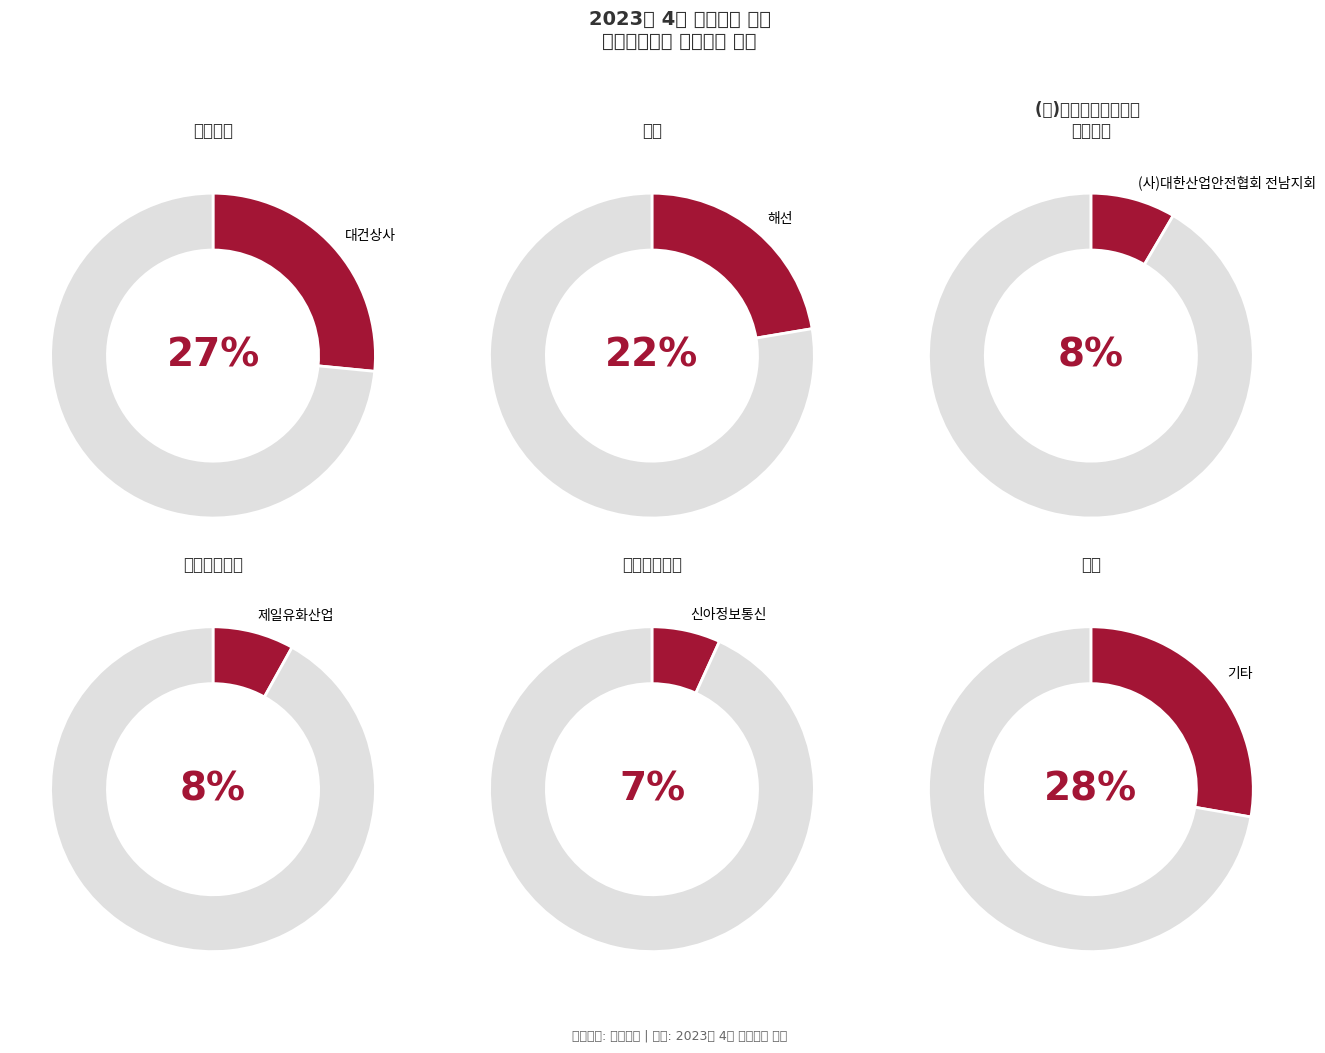

Is it true that 해선 is 33% of the pie?

False